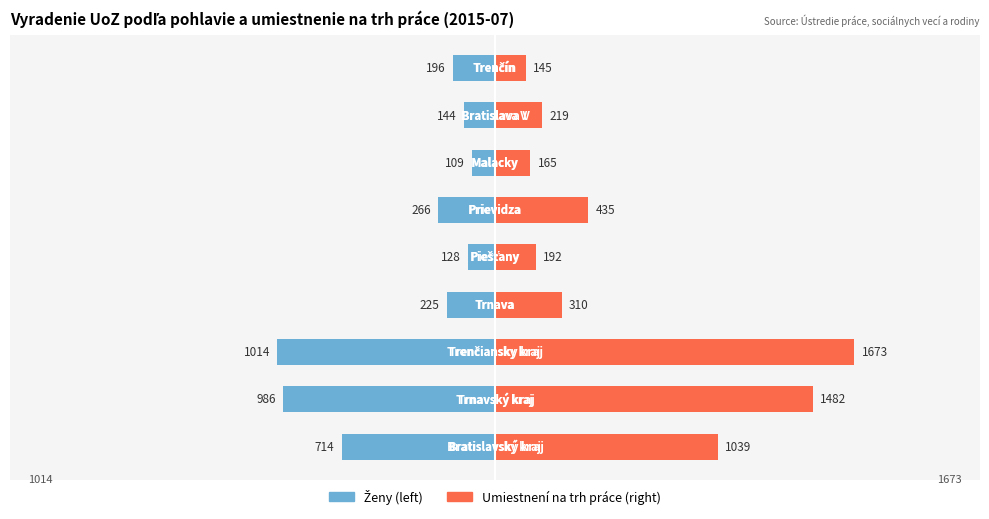

What is the average value of the ženy series?

-420